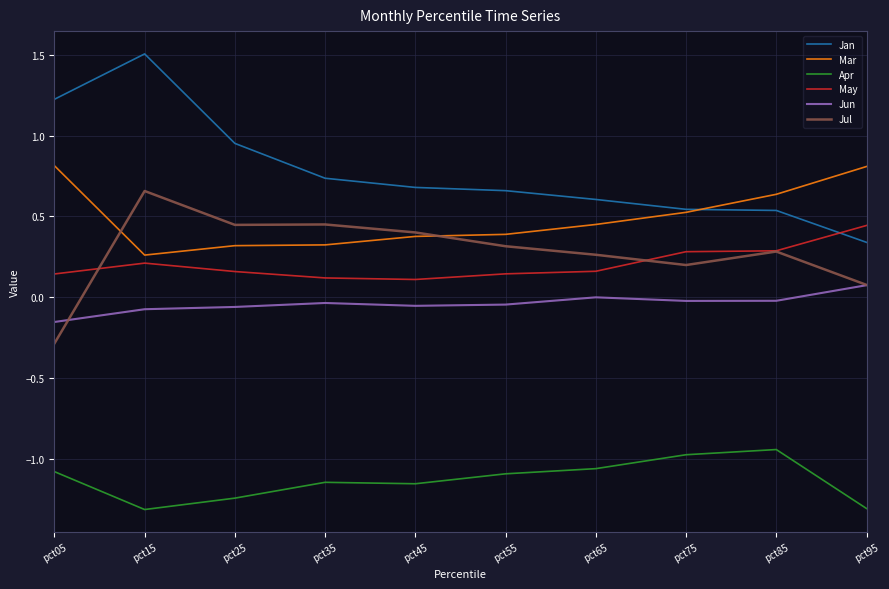

Is the value of Apr at pct05 greater than the value of May at pct15?

No